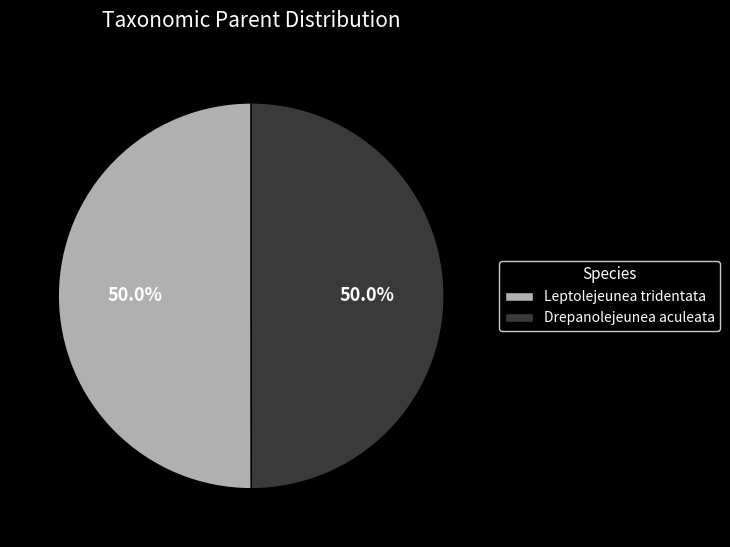

How much of the chart is everything except Drepanolejeunea aculeata?

50.0%